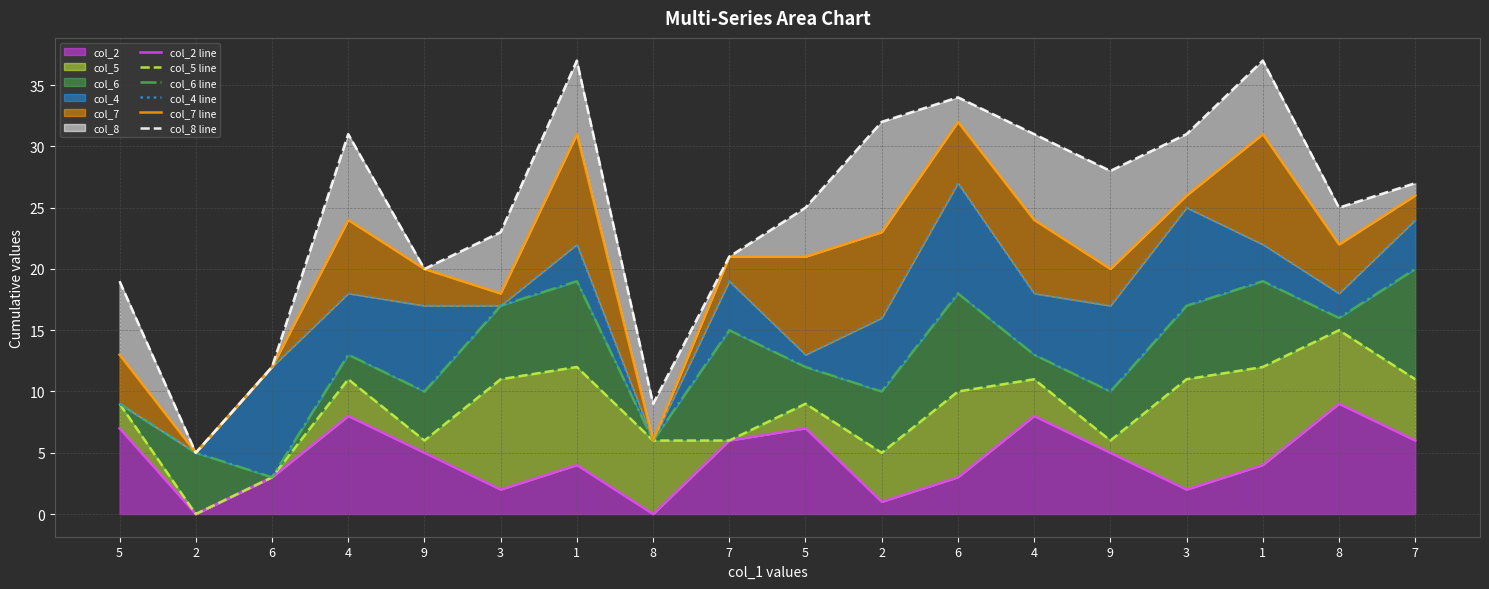

True or false: col_7 line and col_8 line intersect in this chart.

False